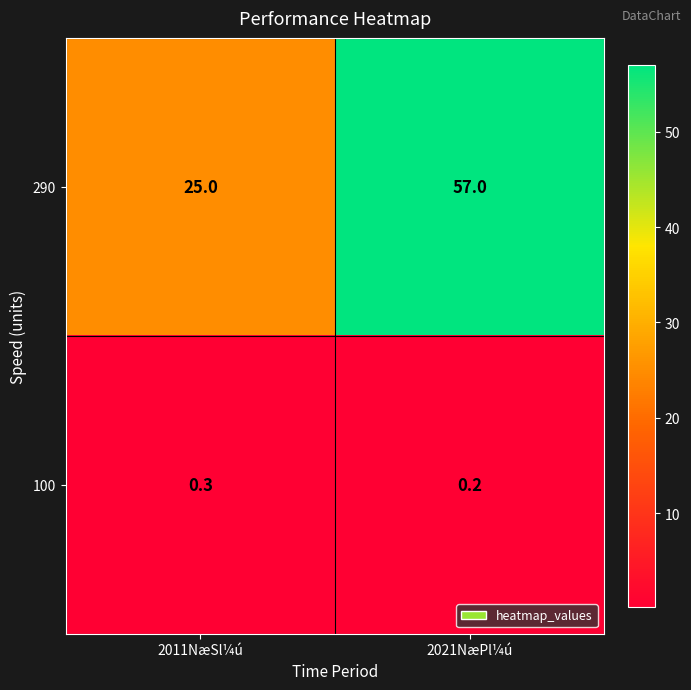

Rank the series at 2011NæSl¼ú from highest to lowest value.

290, 100